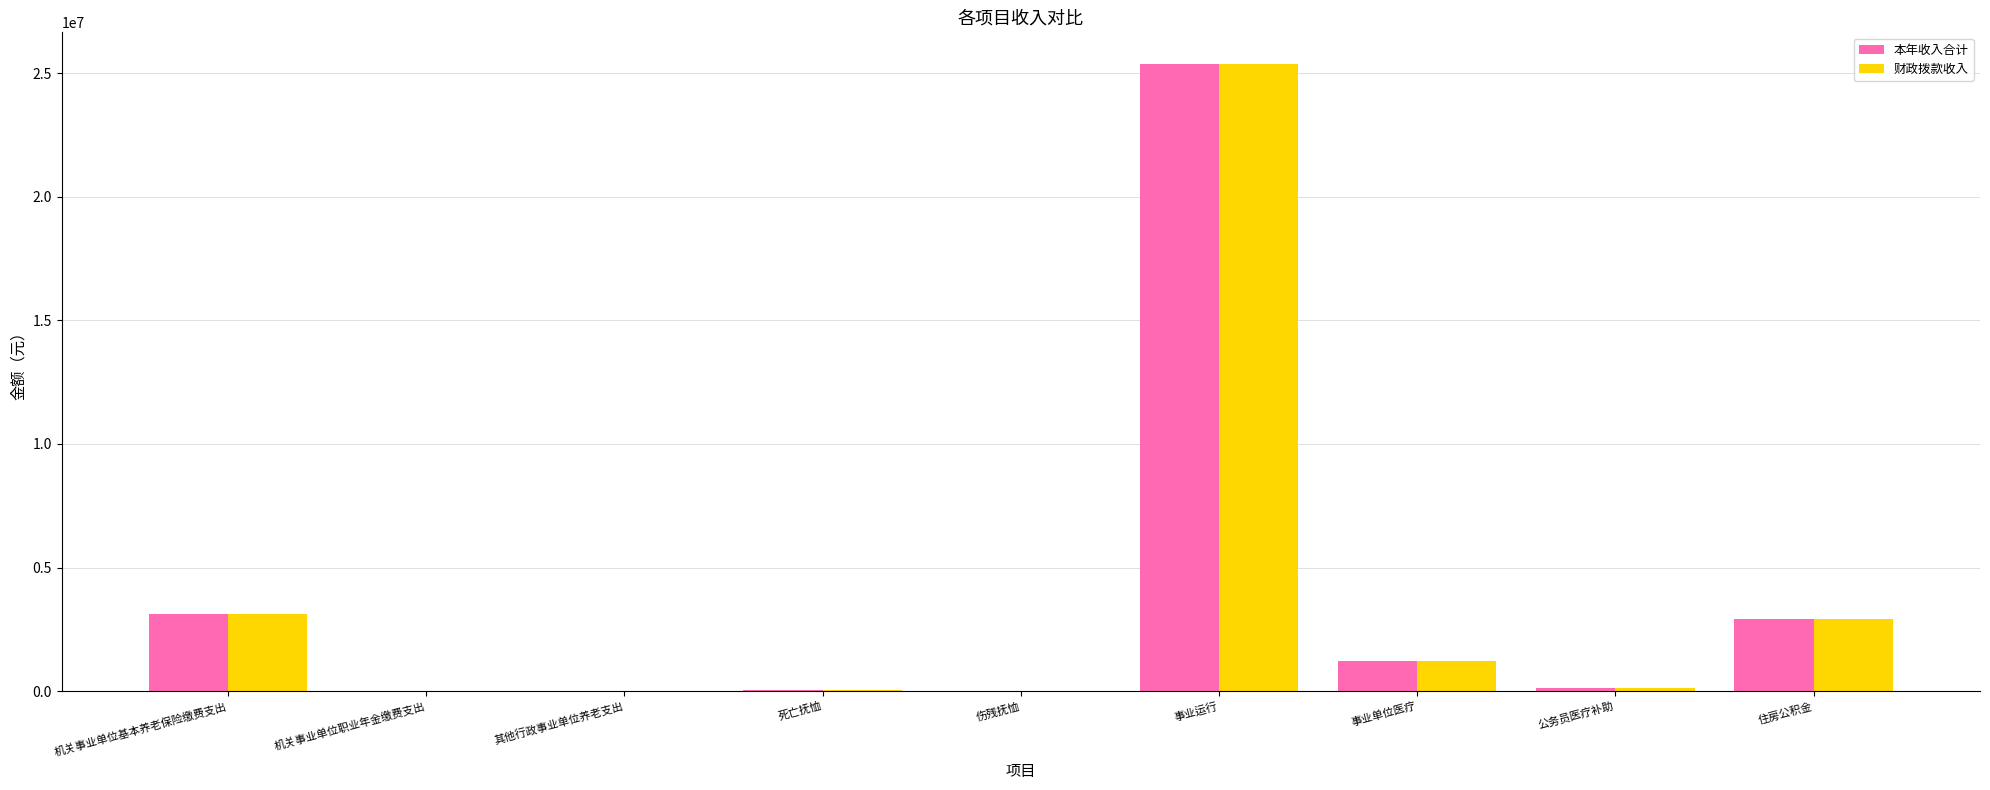

Is the value of 财政拨款收入 at 事业运行 greater than the value of 本年收入合计 at 伤残抚恤?

Yes